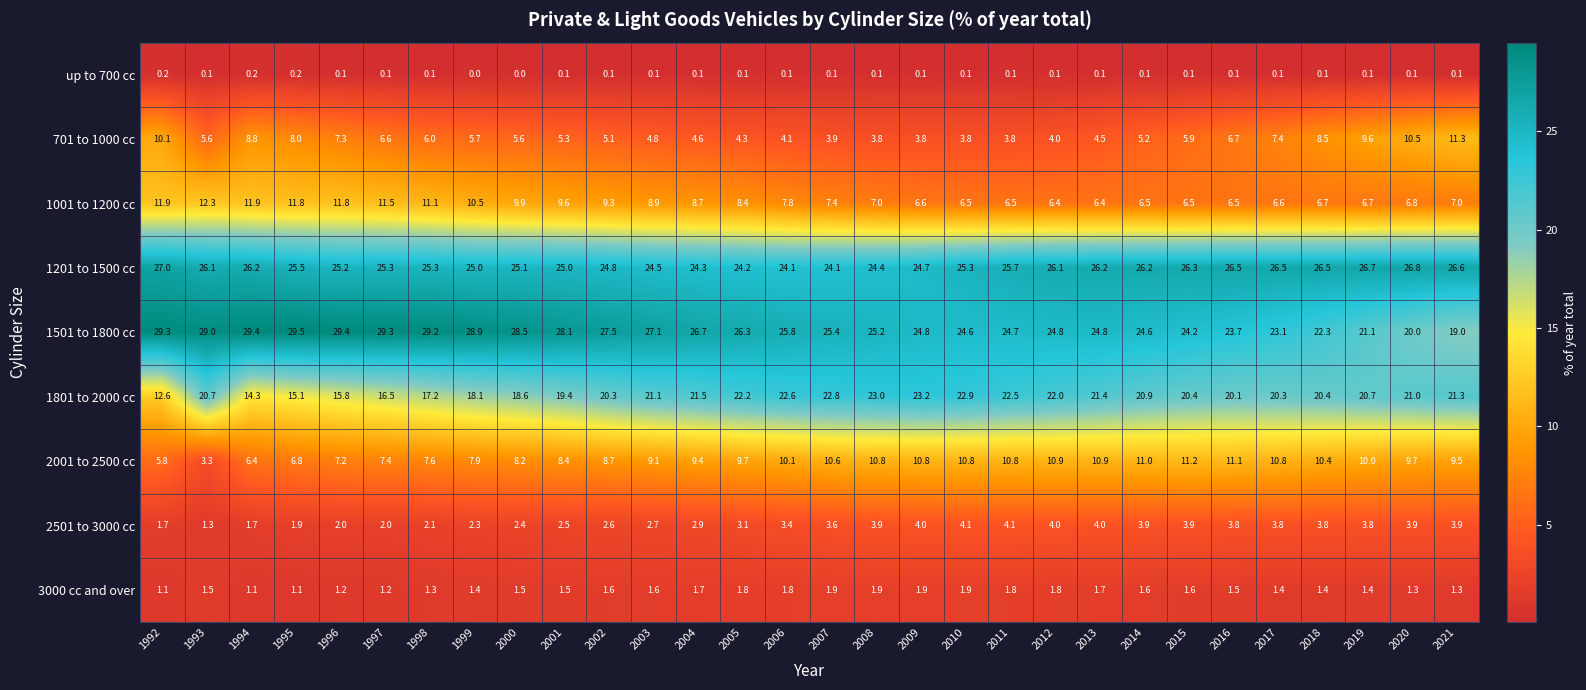

At which label does 1801 to 2000 cc reach its minimum?

1992